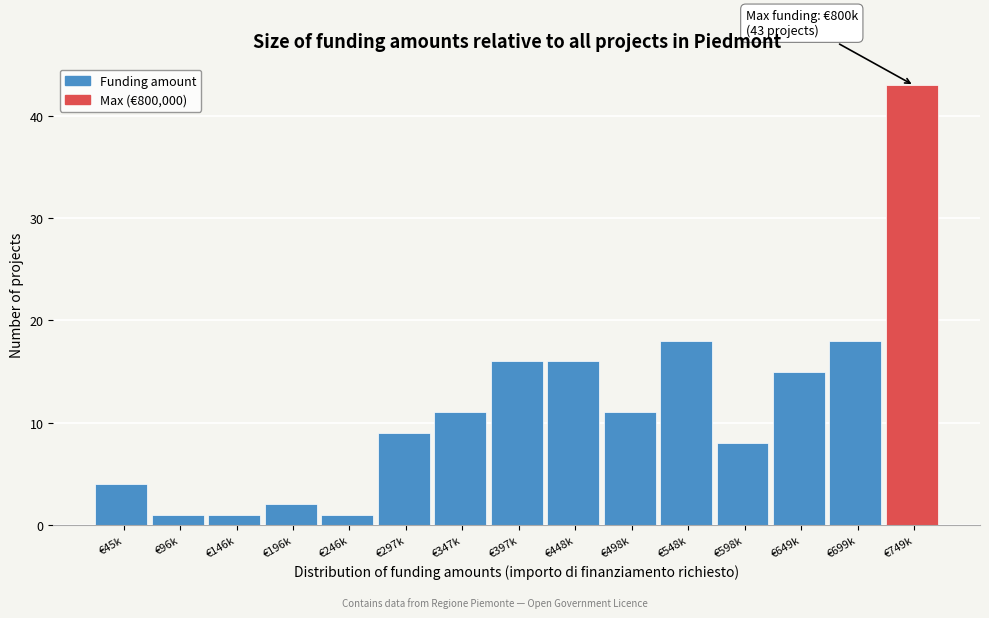

Reading left to right, extract all data points from this chart.

4	1	1	2	1	9	11	16	16	11	18	8	15	18	43